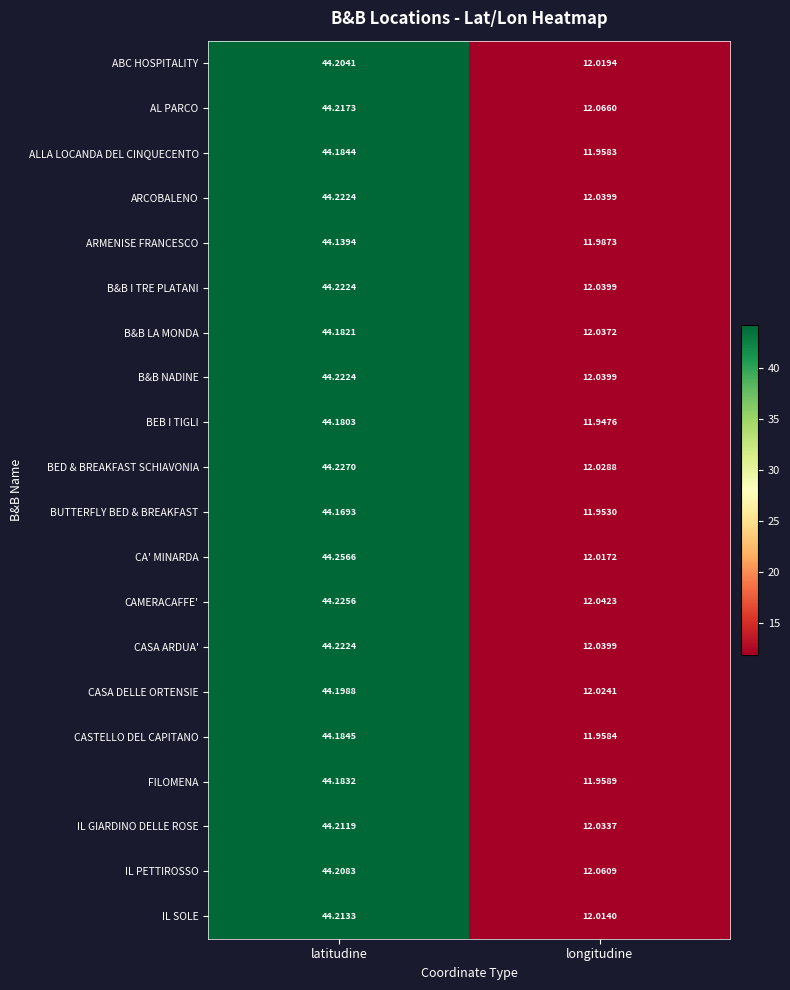

Which series has the largest total across all categories?

AL PARCO